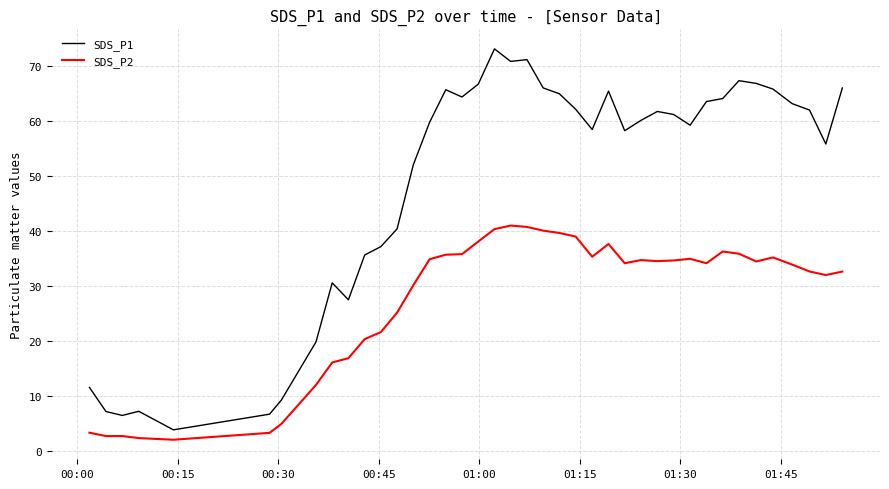

List the series in order of their overall mean, highest first.

SDS_P1, SDS_P2